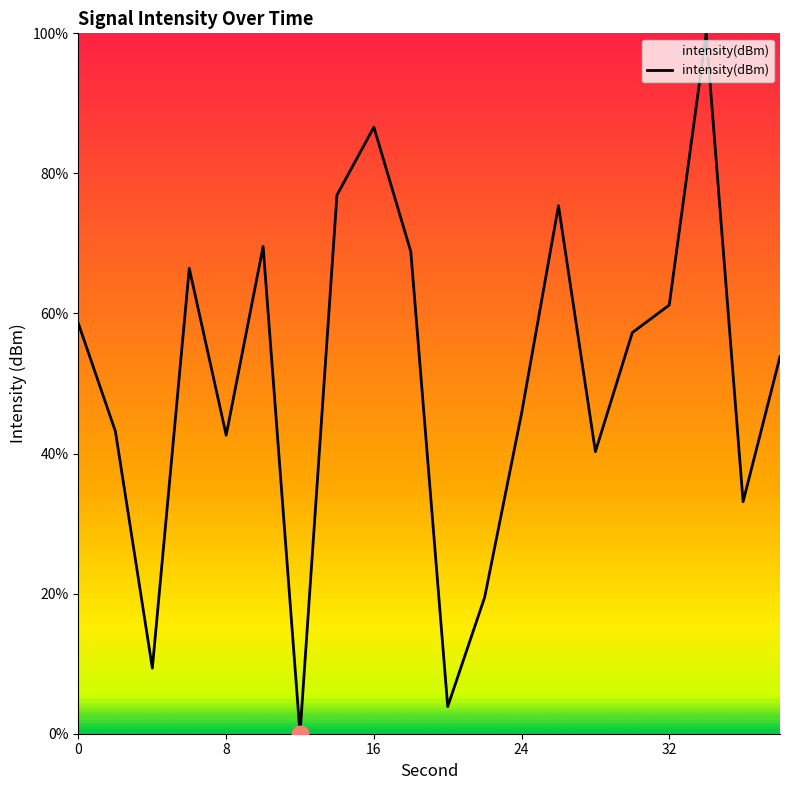

How many lines are shown in the chart?

1